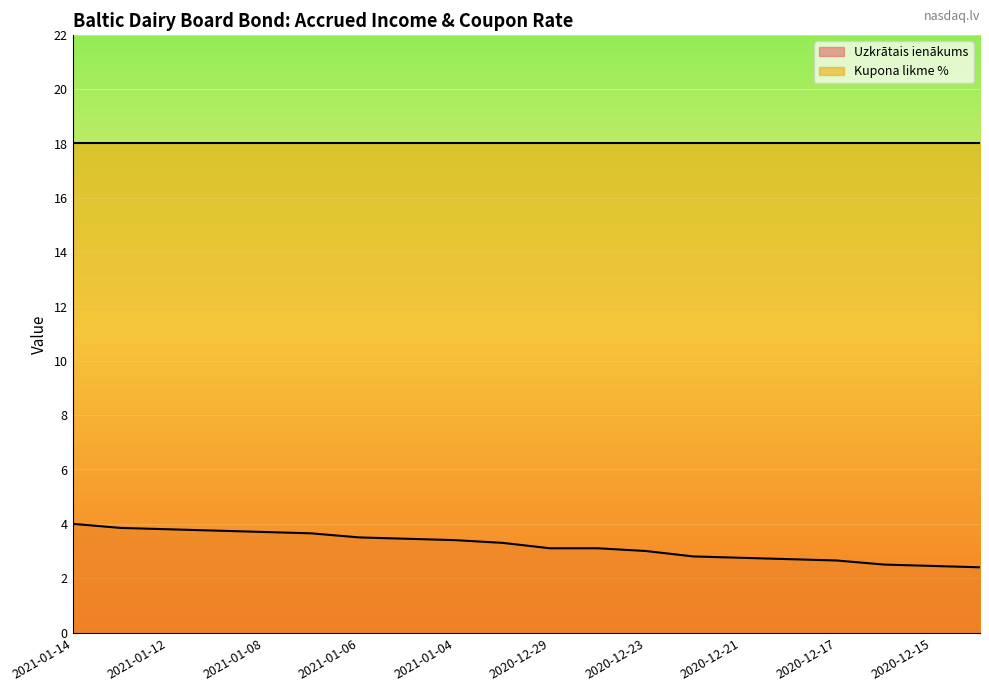

What is the value of the 9th point from the left?

3.4